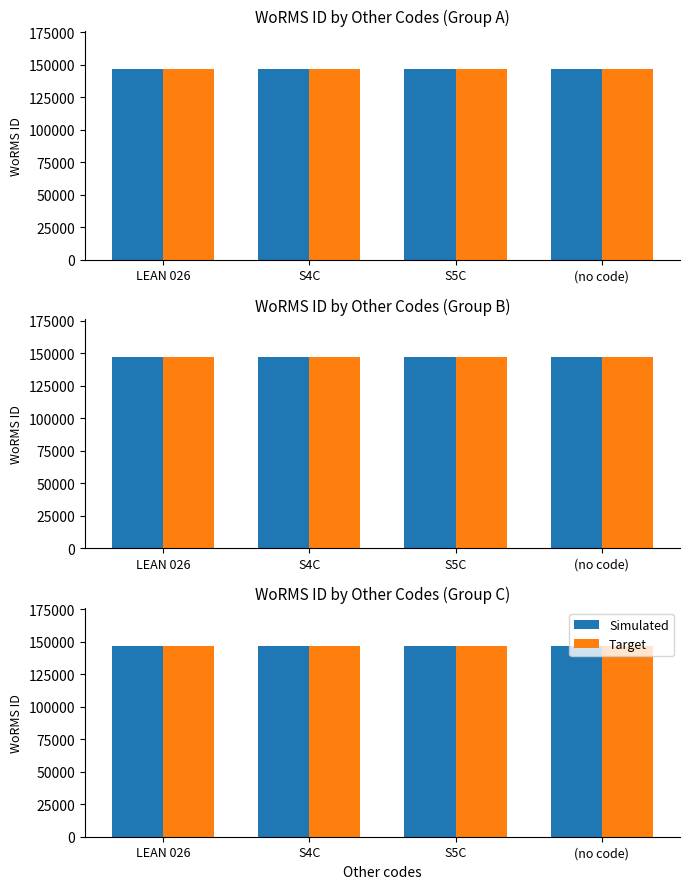

The Simulated series shows 214465 at LEAN 026. True or false?

False